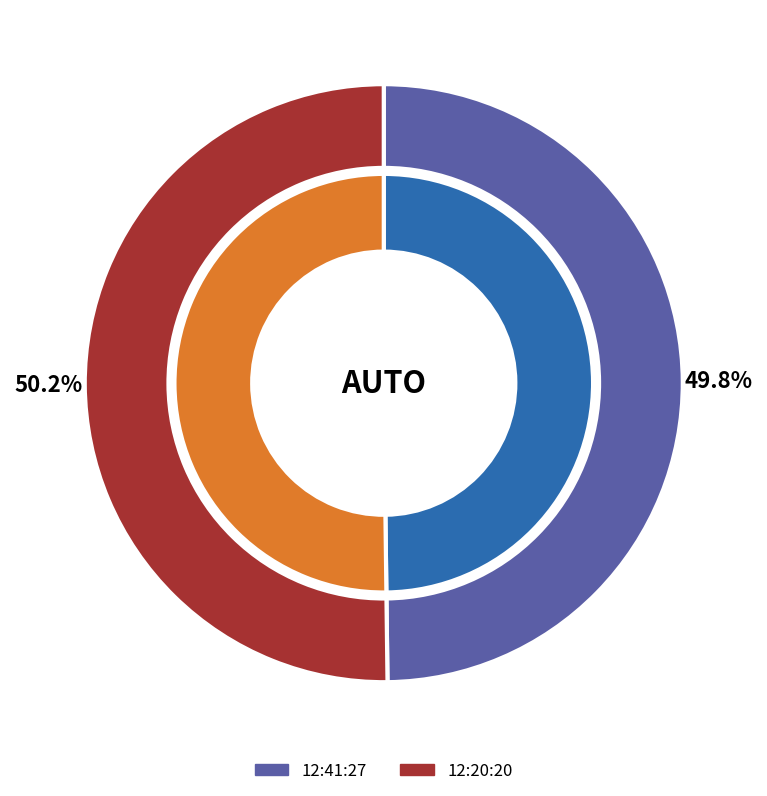

Rank the categories by value from lowest to highest.

12:41:27, 12:20:20